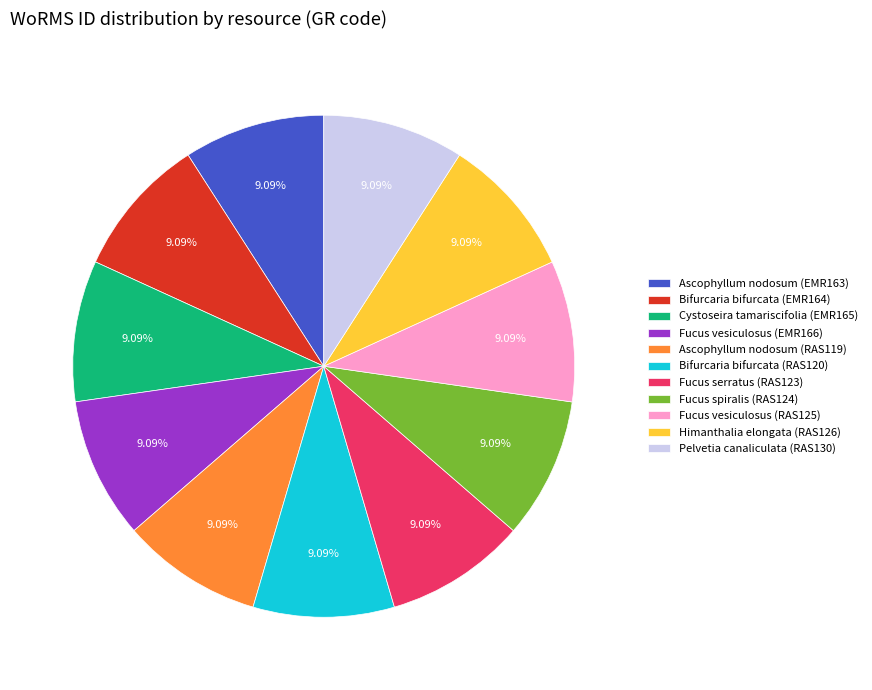

Approximately how many times larger is the value at Bifurcaria bifurcata (EMR164) compared to Fucus vesiculosus (RAS125)?

1.0